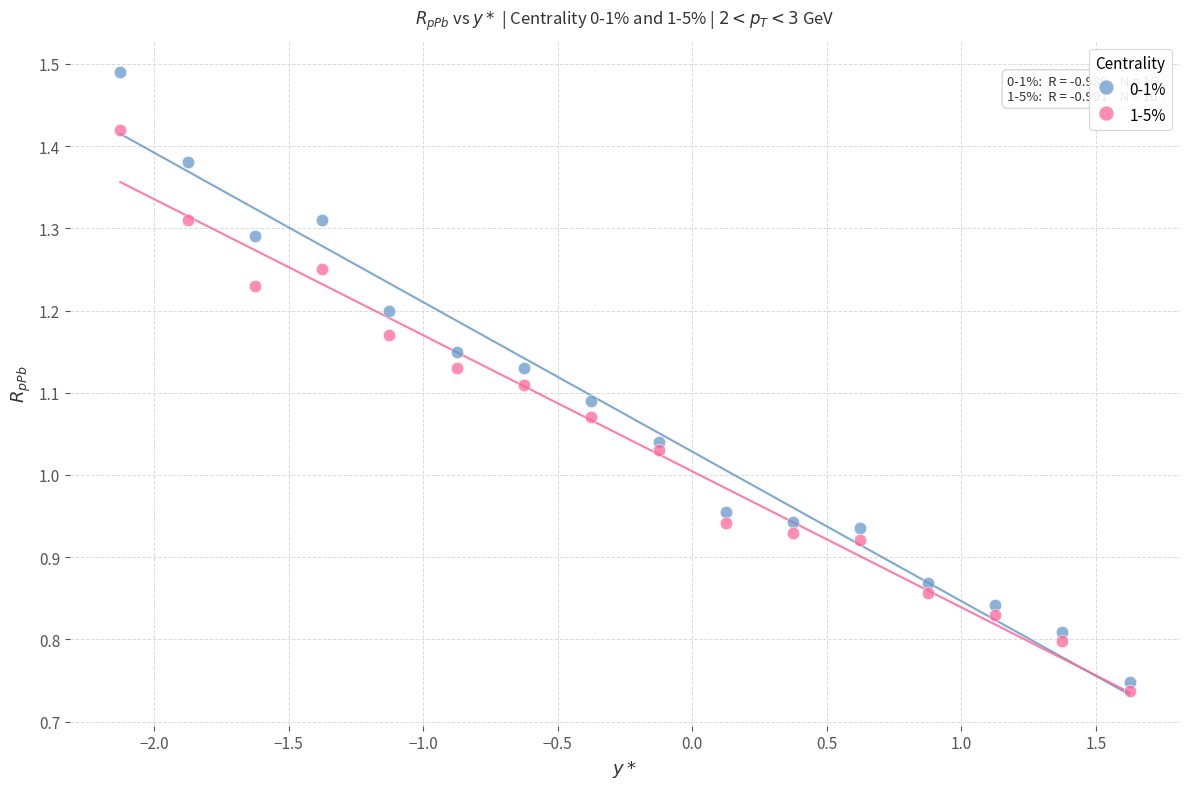

Which series has the largest Y range (max minus min)?

0-1%